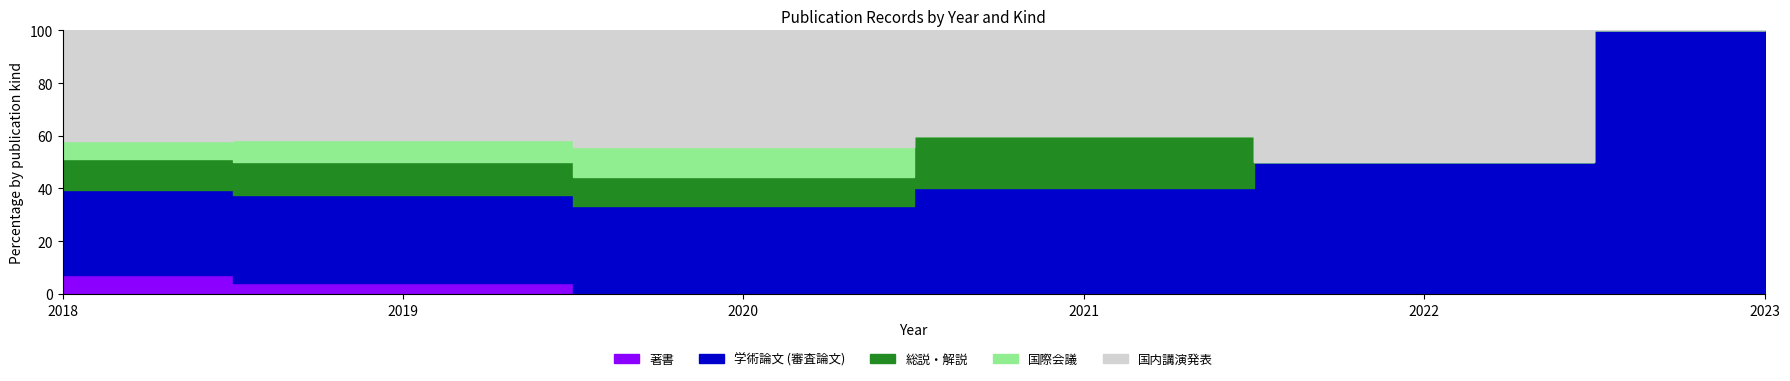

True or false: 学術論文 (審査論文) and 国際会議 intersect in this chart.

False